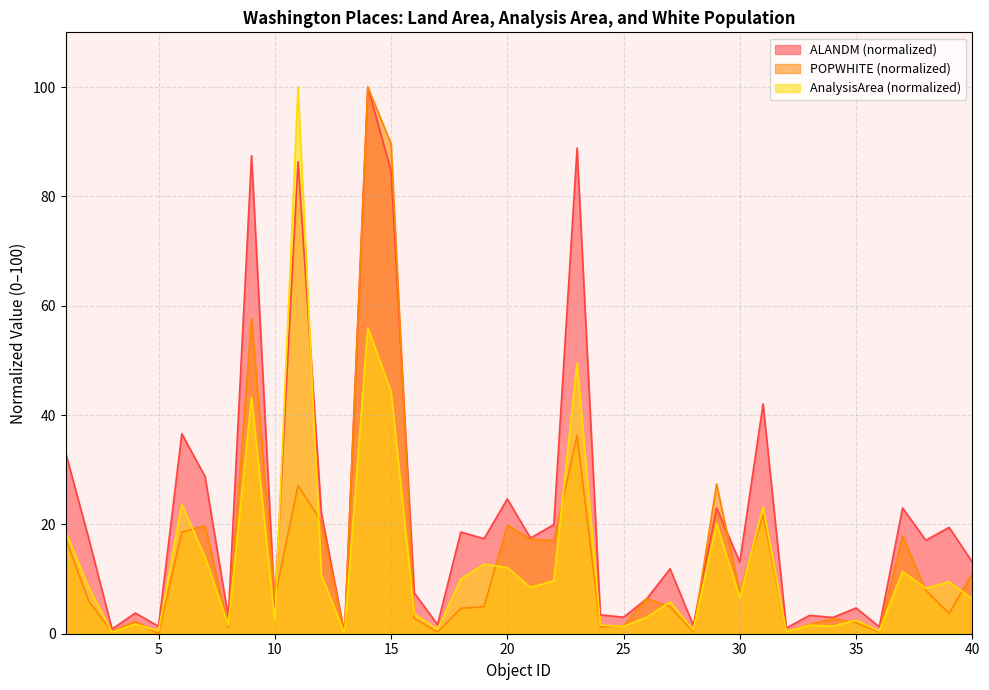

Which series has the widest spread of values?

ALANDM